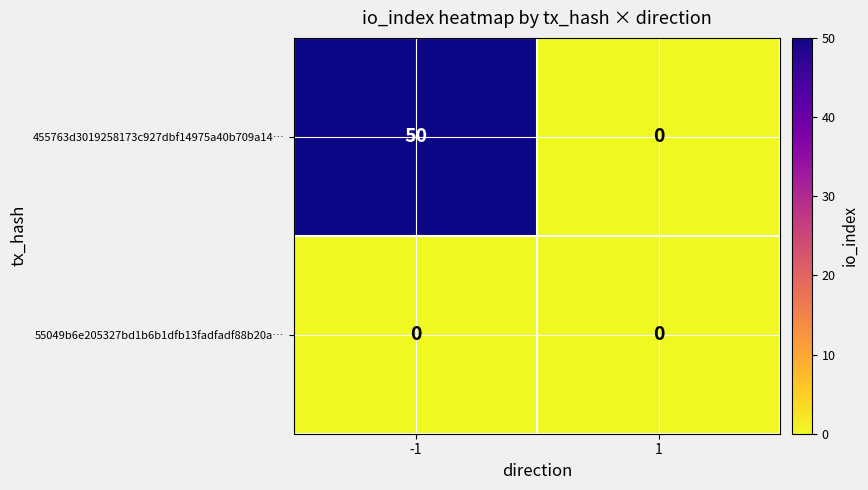

What is the difference between the maximum and minimum values in the 455763d3019258173c927dbf14975a40b709a14… series?

50